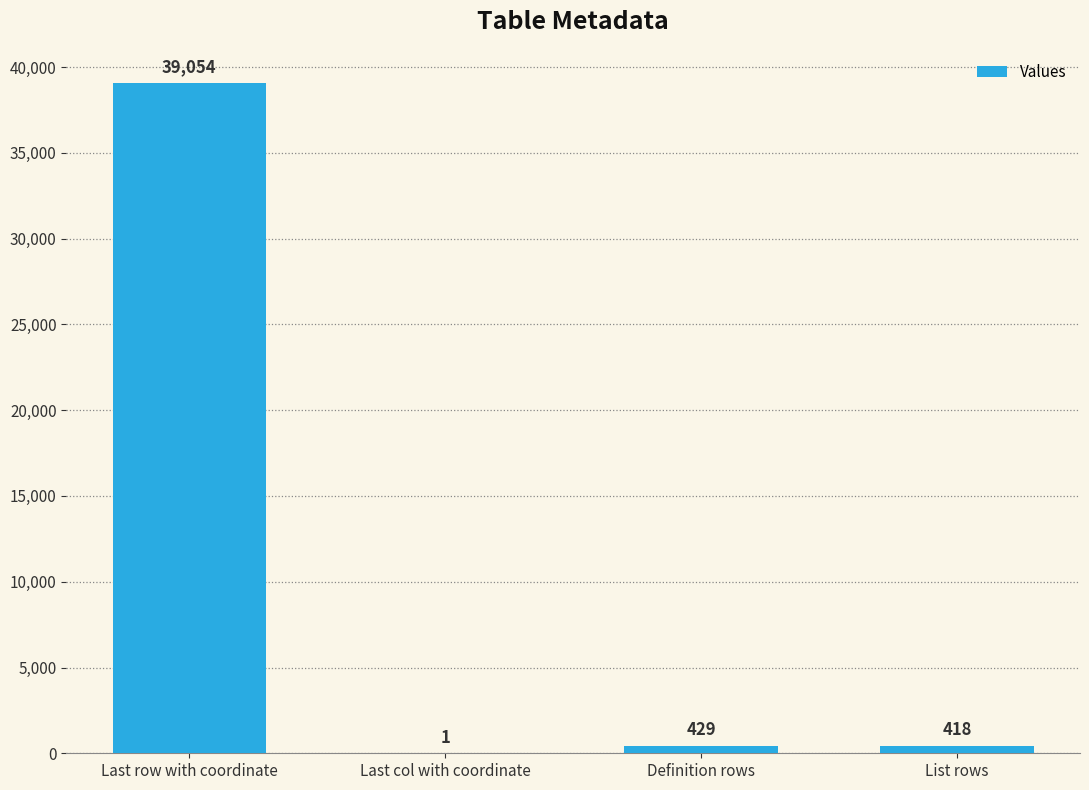

What is the change in value from Last row with coordinate to Definition rows?

-38625